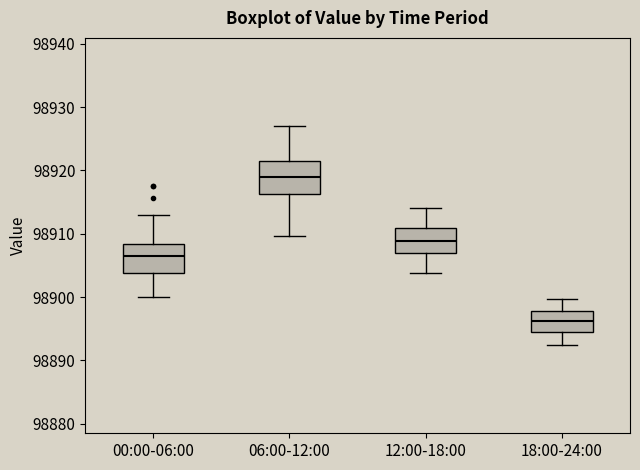

Where does the upper whisker of the box for 00:00-06:00 end on the y-axis? The values are not printed on the chart, so give them approximately, as read against the axis.

98913